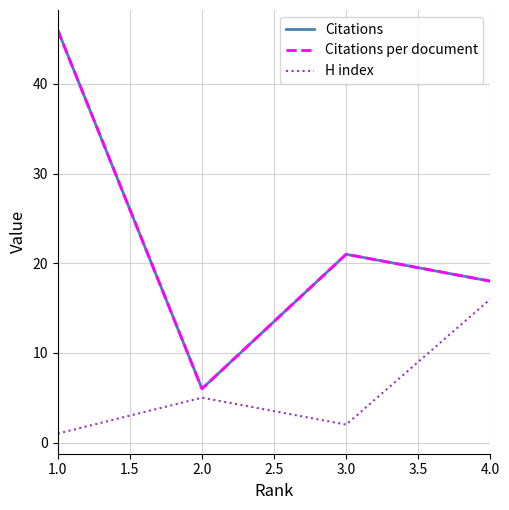

Is this an area chart (filled region under the line)?

No